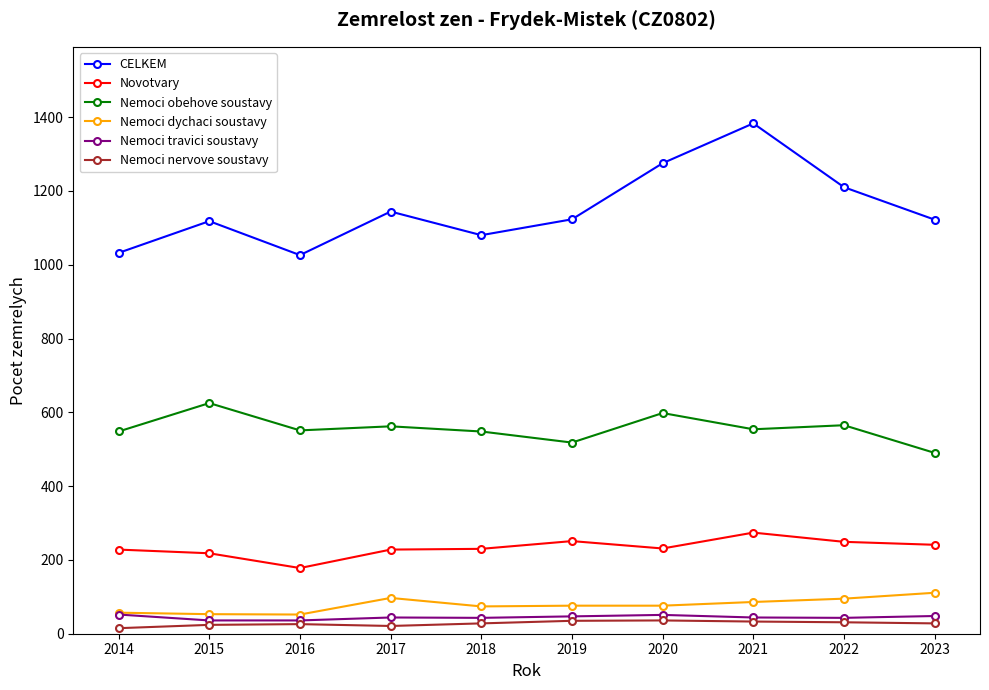

True or false: Nemoci travici soustavy and Nemoci obehove soustavy cross at least once.

False